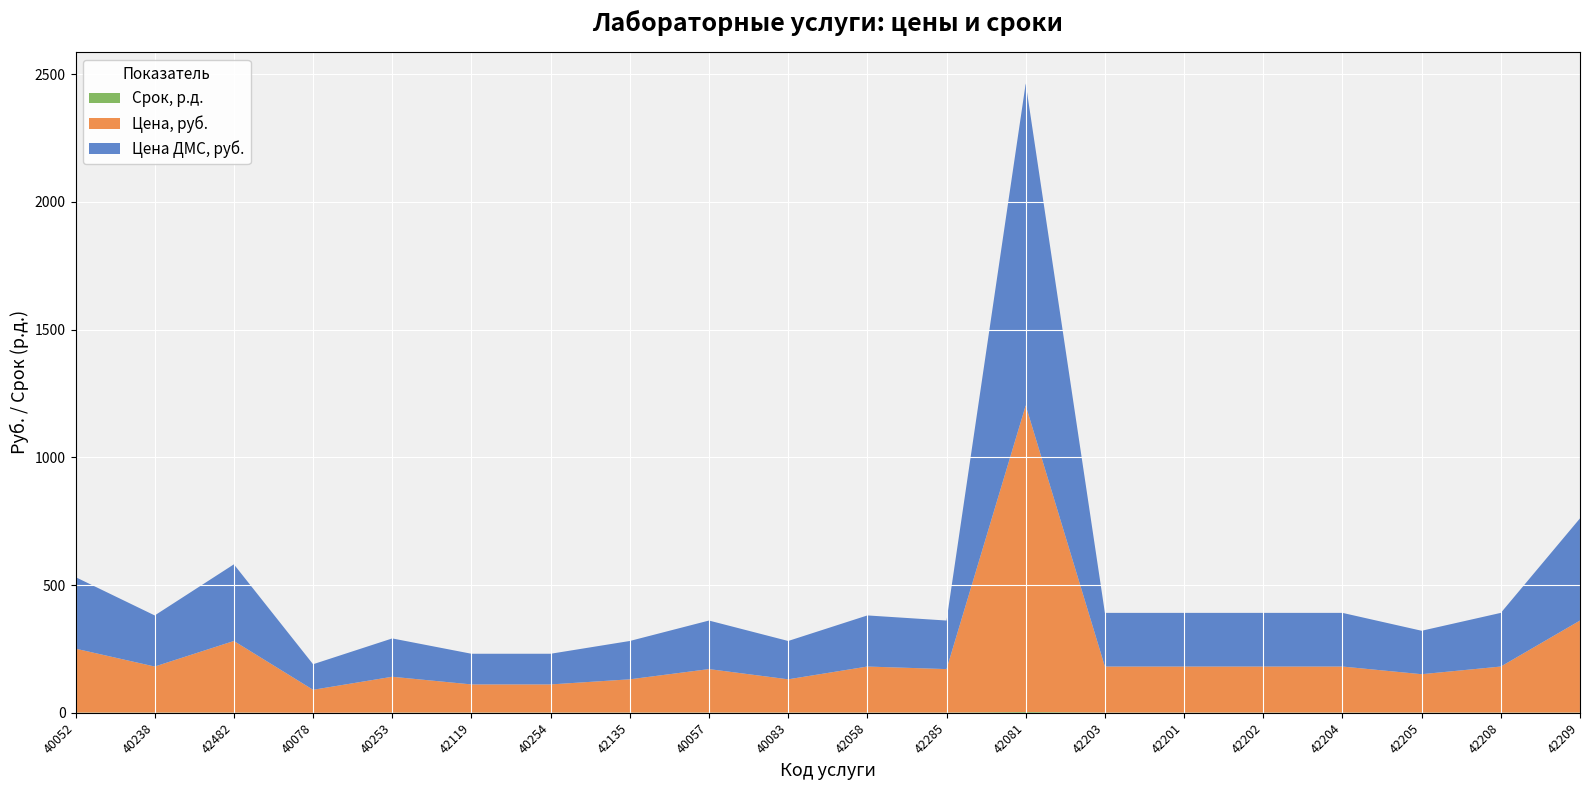

Reading left to right, extract all data points from this chart.

Цена ДМС, руб.: 280	200	300	100	150	120	120	150	190	150	200	190	1260	210	210	210	210	170	210	400
Цена, руб.: 250	180	280	90	140	110	110	130	170	130	180	170	1200	180	180	180	180	150	180	360
Срок, р.д.: 1	1	1	0	1	1	1	1	1	1	1	1	3	1	1	1	1	1	1	1